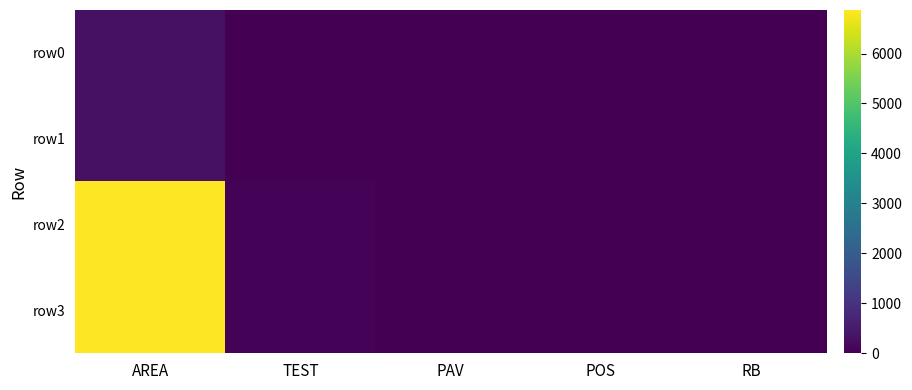

Which series changed the most between AREA and POS?

row2